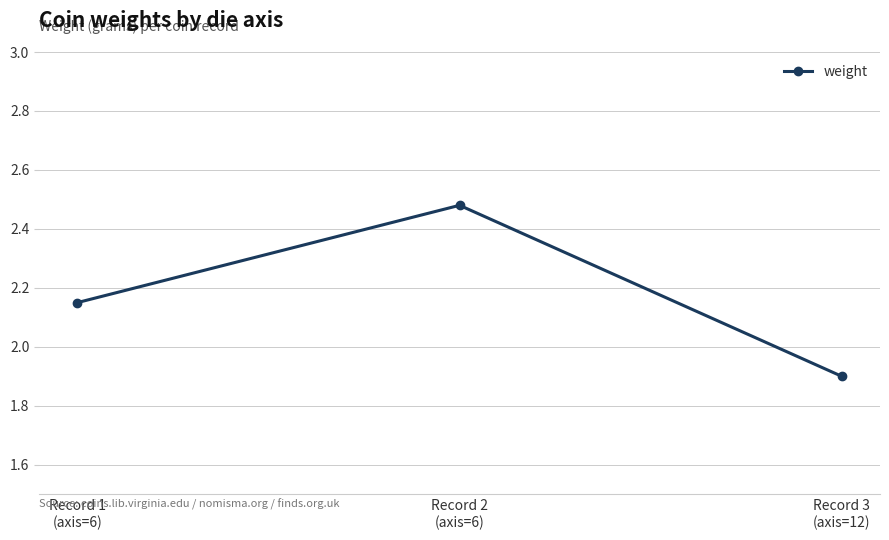

Which has a higher value, Record 2
(axis=6) or Record 3
(axis=12)?

Record 2
(axis=6)